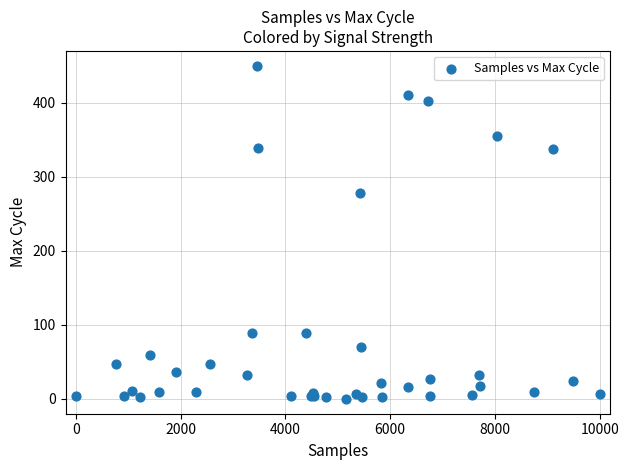

What Y value in the scatter plot is closest to 225?

277.8